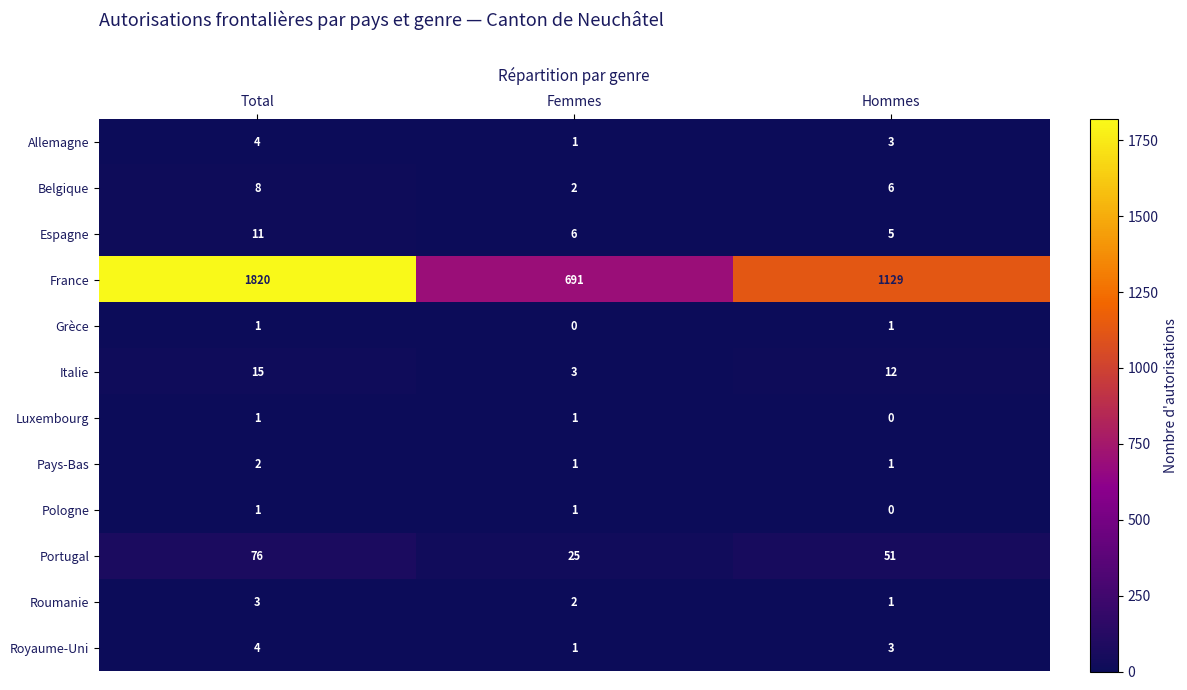

Which label corresponds to the largest value in the chart?

Total